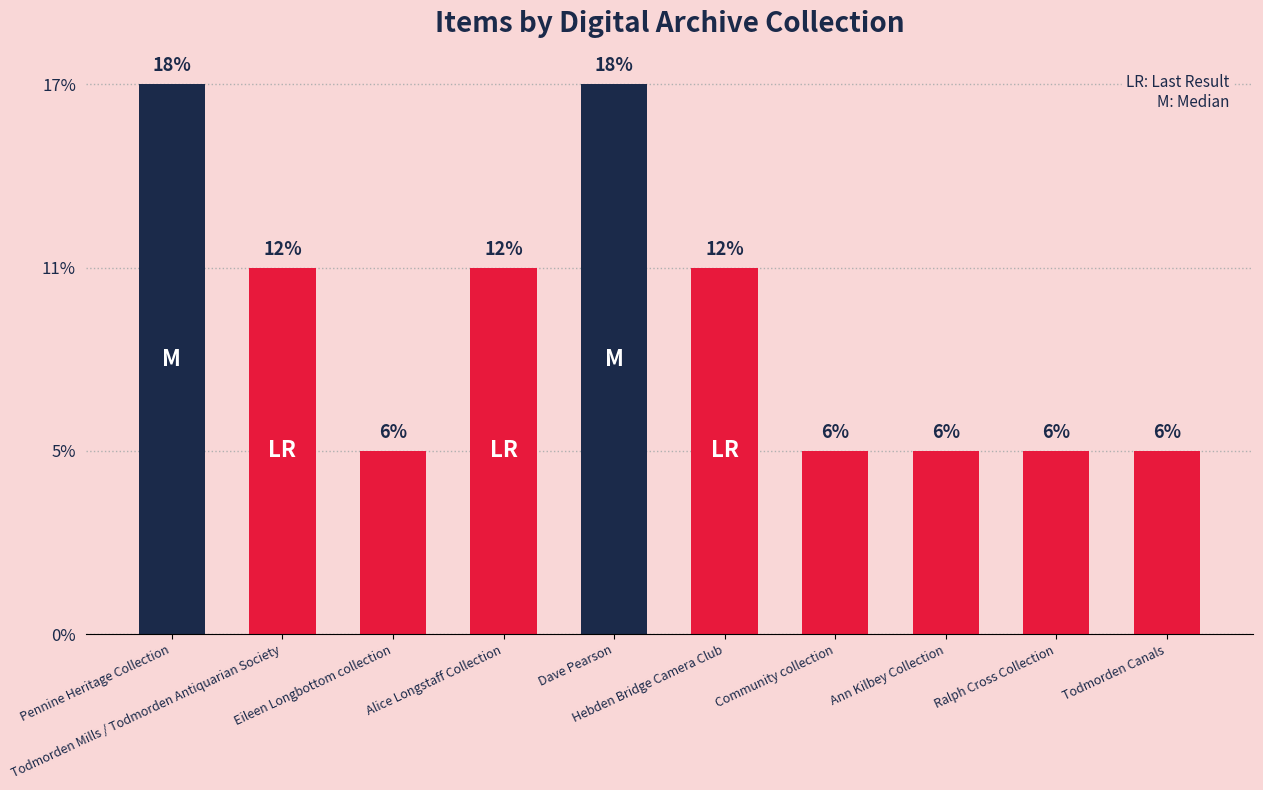

List the labels in order of value, largest first.

Pennine Heritage Collection, Dave Pearson, Todmorden Mills / Todmorden Antiquarian Society, Alice Longstaff Collection, Hebden Bridge Camera Club, Eileen Longbottom collection, Community collection, Ann Kilbey Collection, Ralph Cross Collection, Todmorden Canals